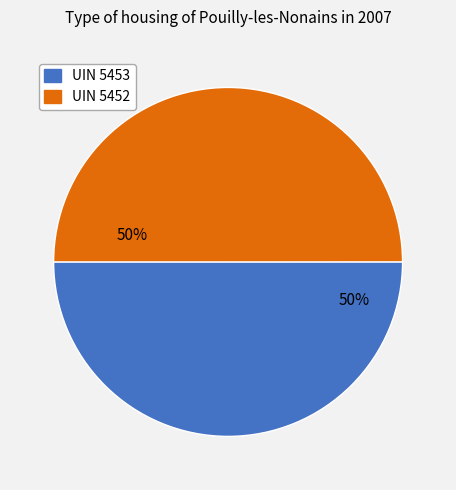

How many segments does this pie chart have?

2